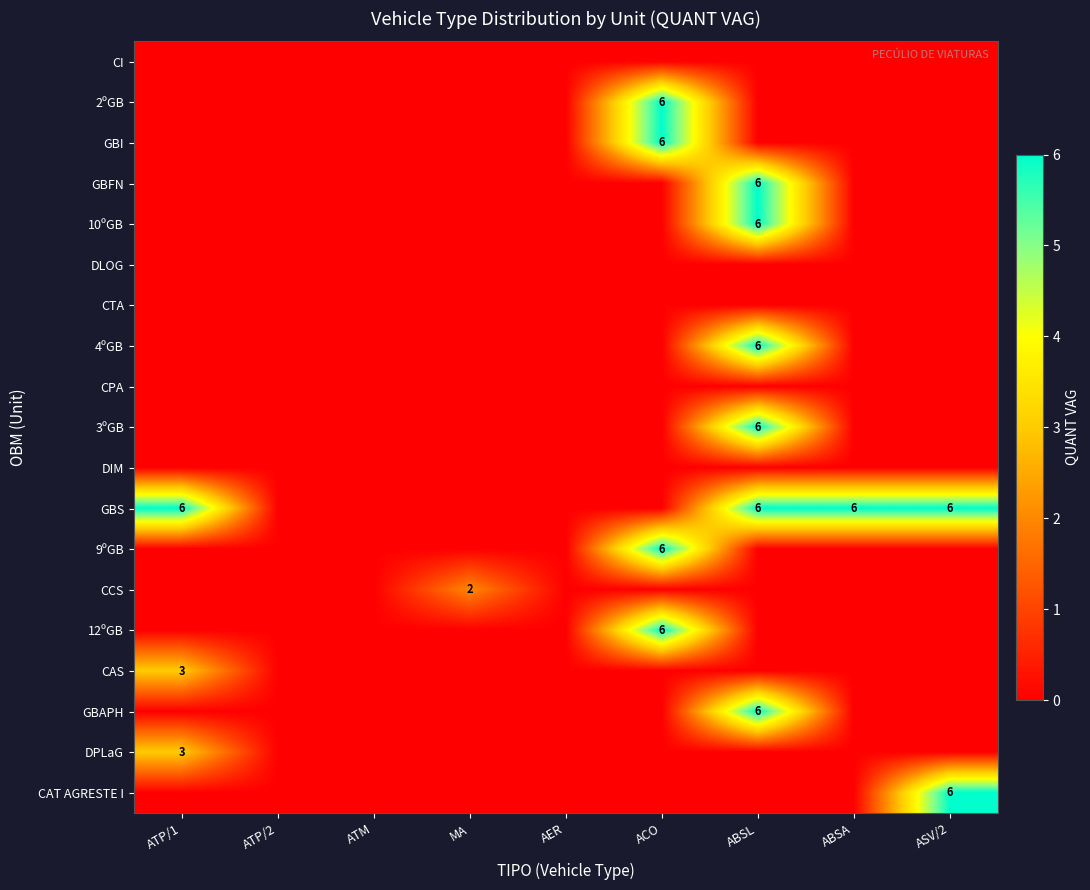

The GBAPH series shows 6 at ABSL. True or false?

True